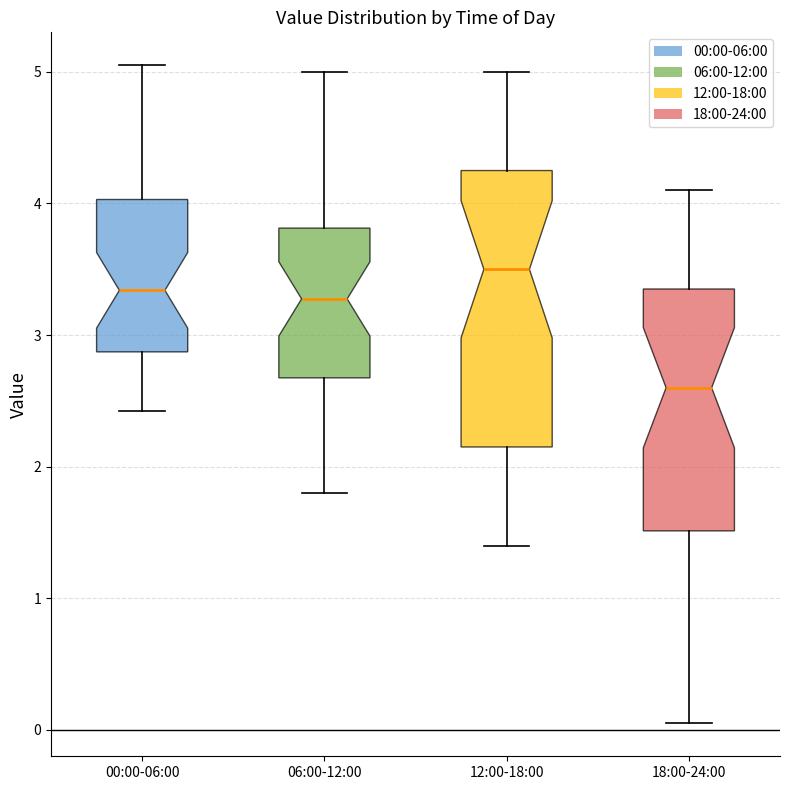

Where does the lower whisker of the box for 00:00-06:00 end on the y-axis? The values are not printed on the chart, so give them approximately, as read against the axis.

2.4